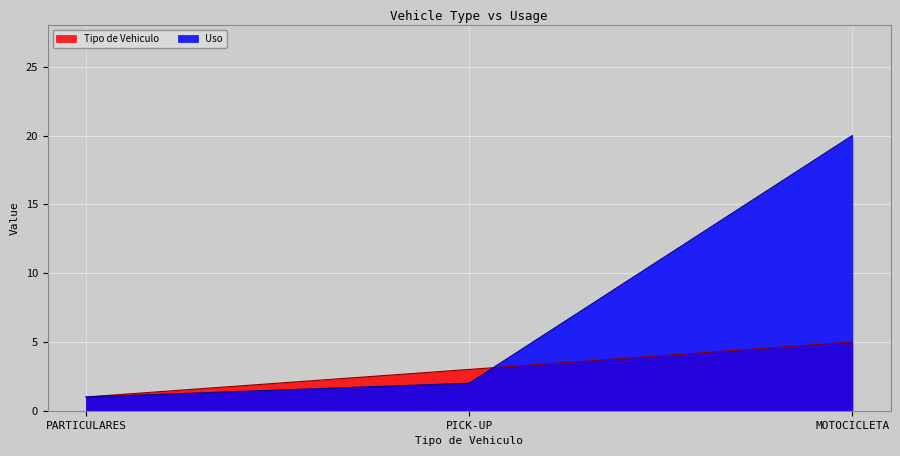

What is the approximate value of Tipo de Vehiculo at PARTICULARES?

1